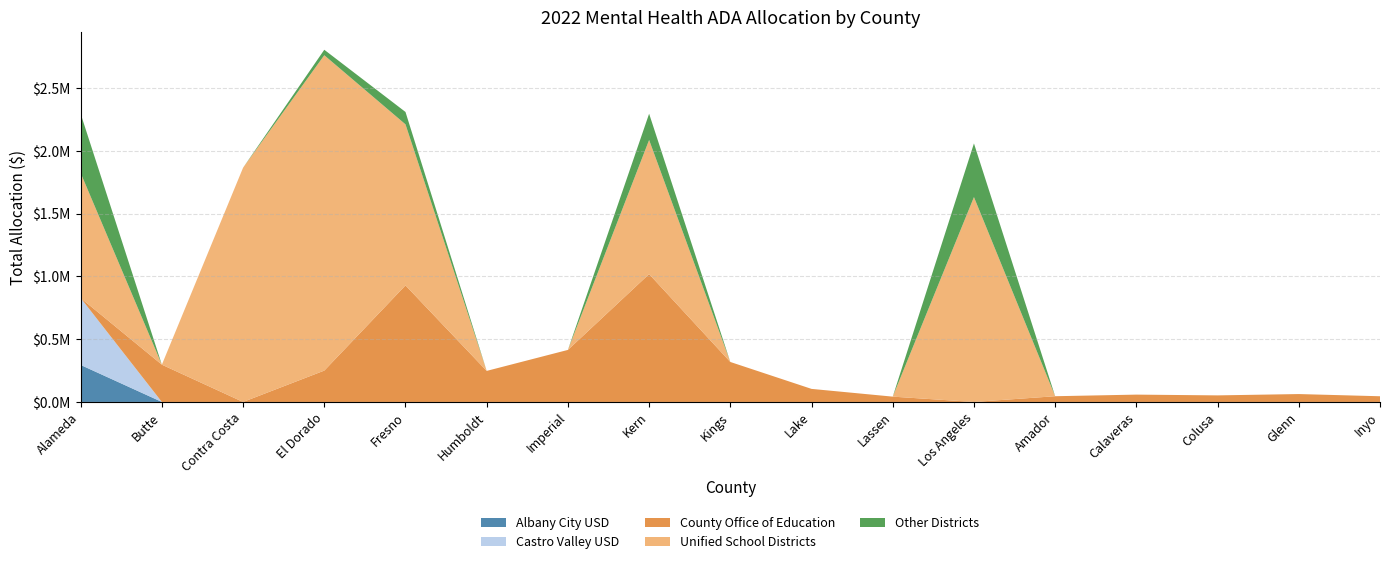

Reading left to right, transcribe all the data shown in this chart.

Albany City USD: 294879	0	0	0	0	0	0	0	0	0	0	0	0	0	0	0	0
Castro Valley USD: 533820	0	0	0	0	0	0	0	0	0	0	0	0	0	0	0	0
County Office of Education: 0	297088	0	249981	929098	247510	414779	1019202	318611	104107	42348	0	45703	58484	52385	62920	45458
Unified School Districts: 996242	0	1866864	2513418	1283500	0	0	1068814	0	0	0	1632829	0	0	0	0	0
Other Districts: 472459	0	0	43695	98706	0	0	209254	0	0	0	427752	0	0	0	0	0